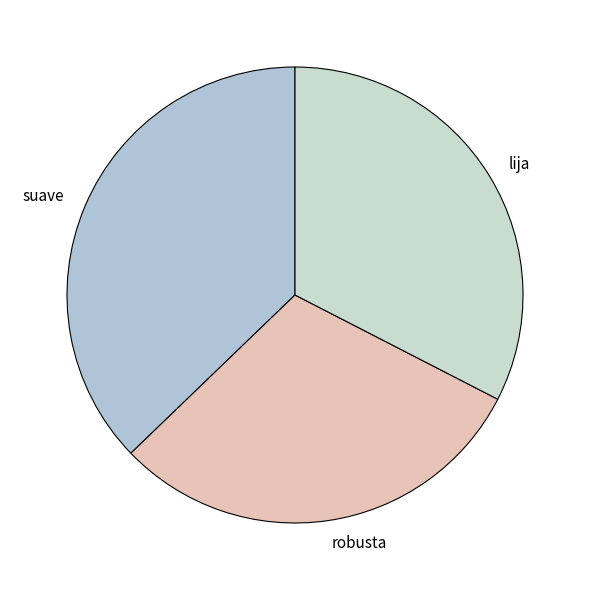

Approximately how many times larger is the value at lija compared to suave?

0.9